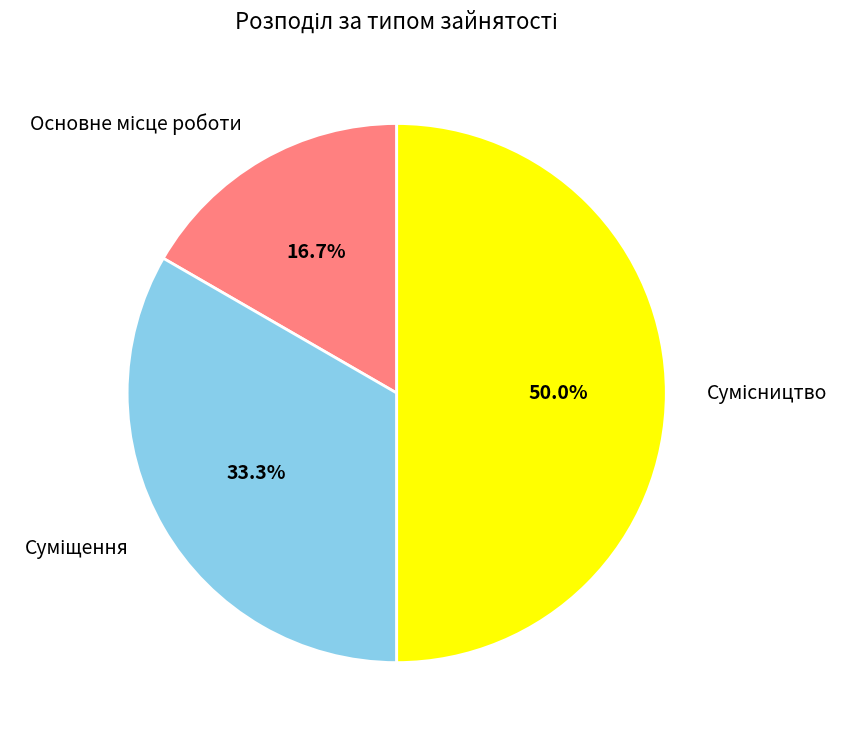

How many slices are in this pie chart?

3